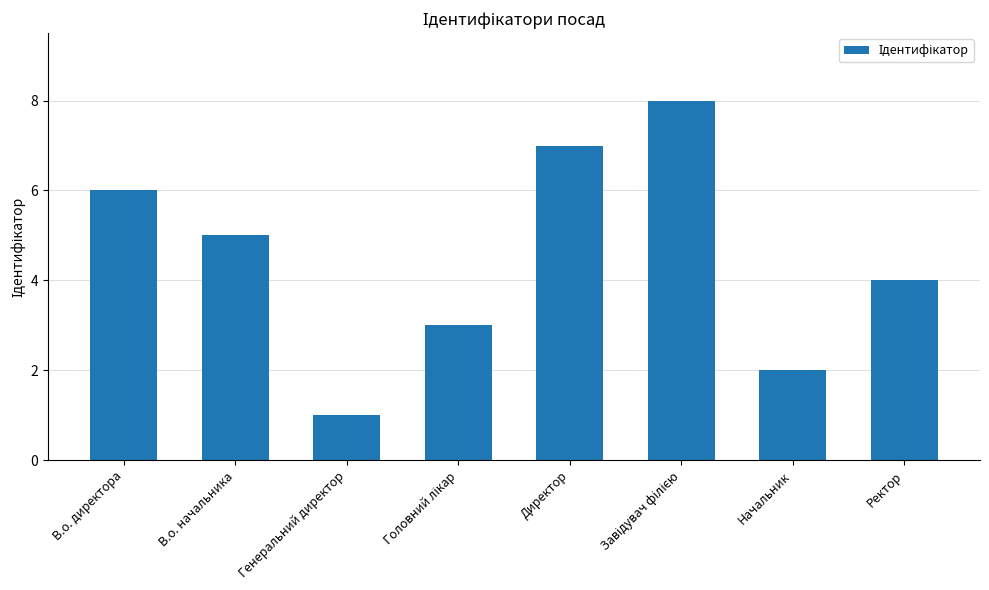

At which category does the chart reach its minimum across all series?

Генеральний директор